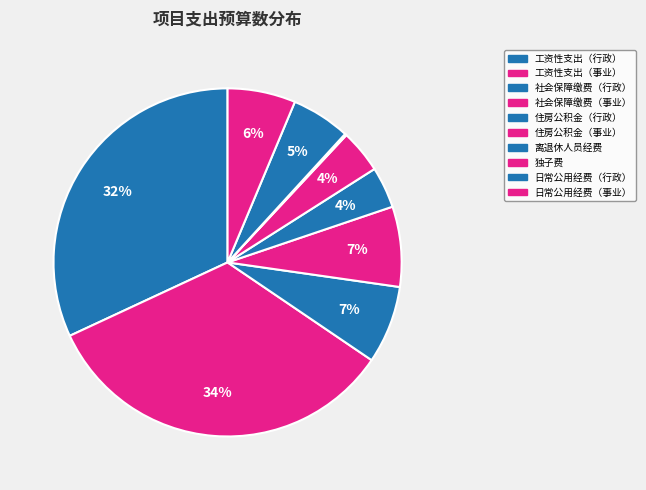

Which slice is the largest?

工资性支出（事业）